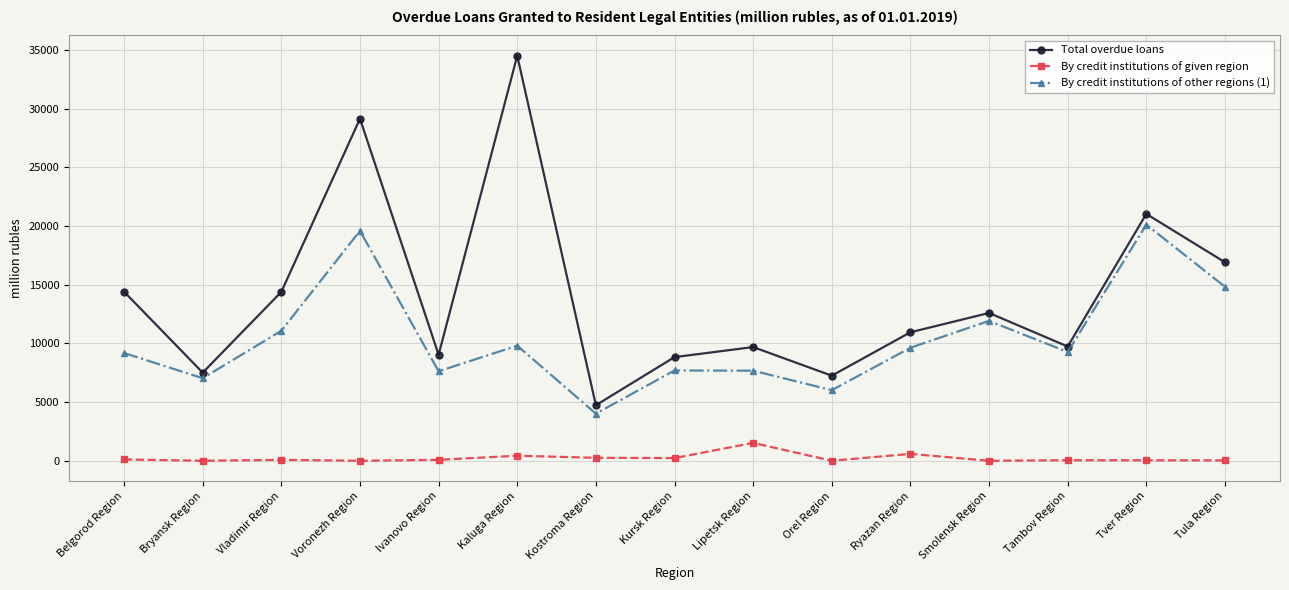

The value of Total overdue loans at Lipetsk Region is 13120. True or false?

False